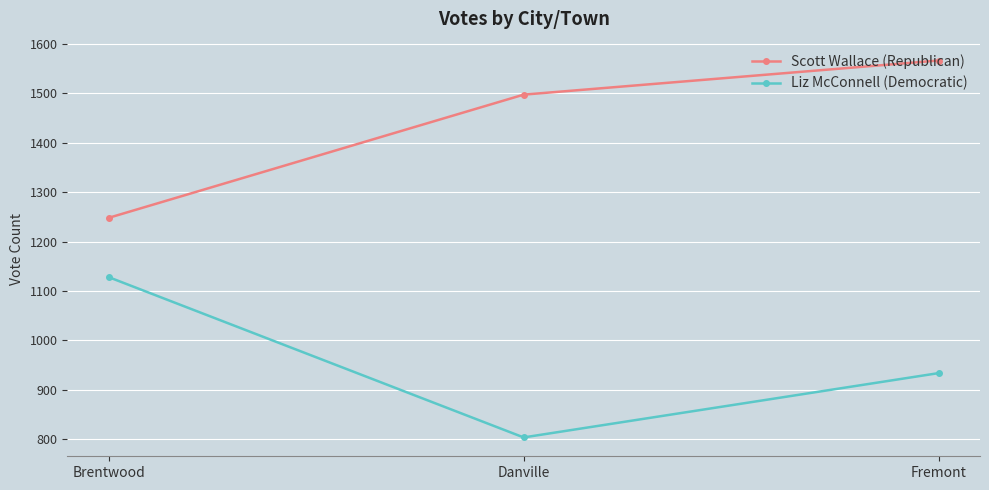

Is the value of Liz McConnell (Democratic) at Danville greater than the value of Scott Wallace (Republican) at Brentwood?

No